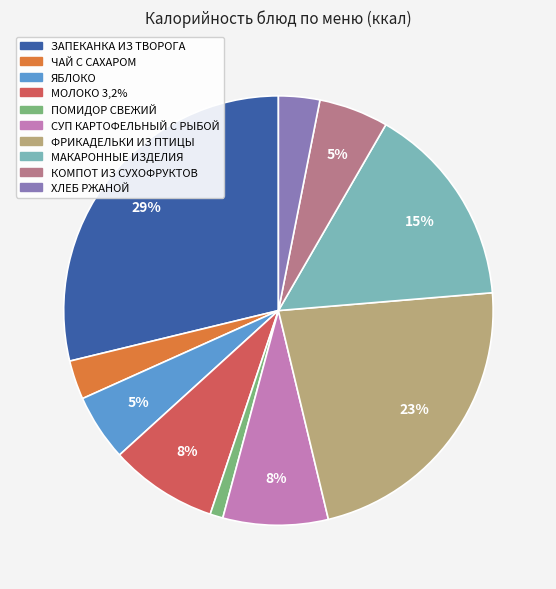

What is the smallest slice in the pie chart?

ПОМИДОР СВЕЖИЙ